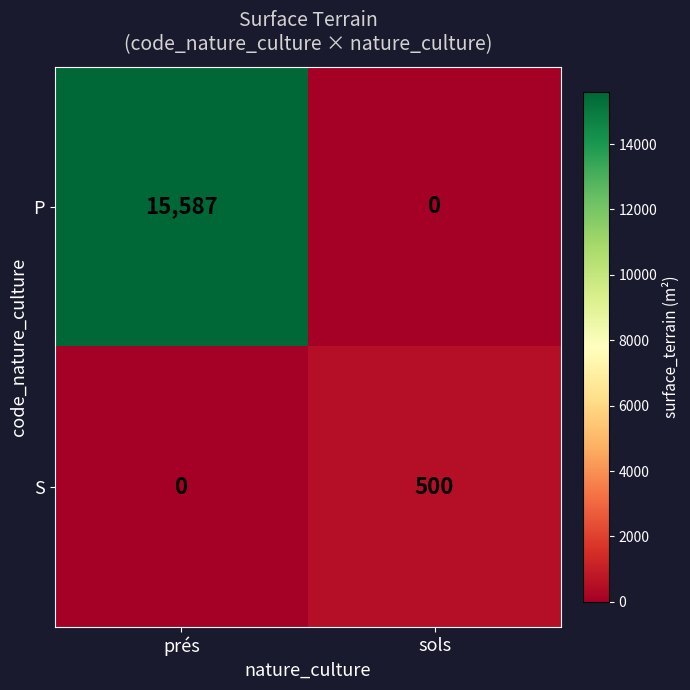

List the labels in order of P value, largest first.

prés, sols